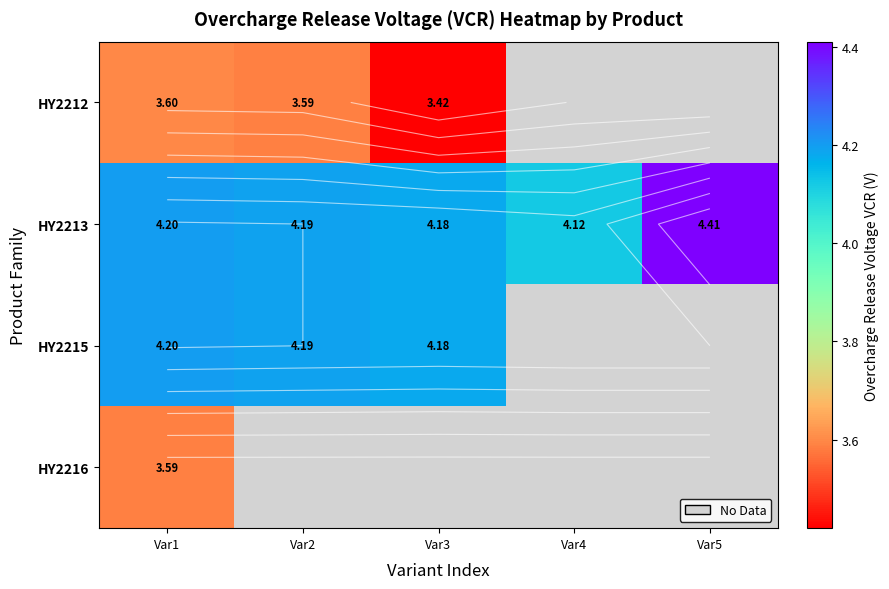

Which category has the lowest value in the HY2212 series?

Var3